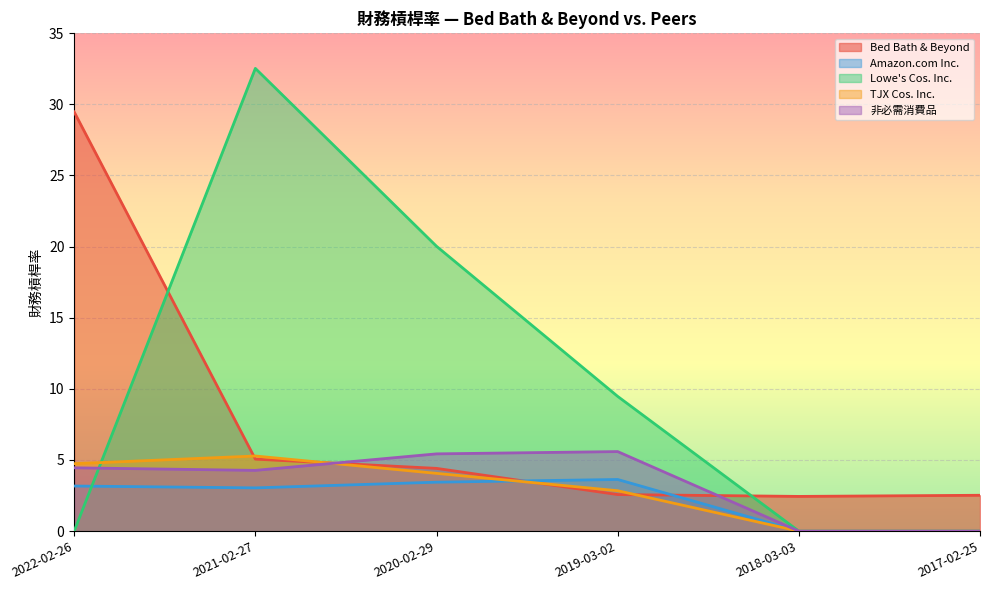

Where do Bed Bath & Beyond and Amazon.com Inc. first cross each other?

2020-02-29 and 2019-03-02